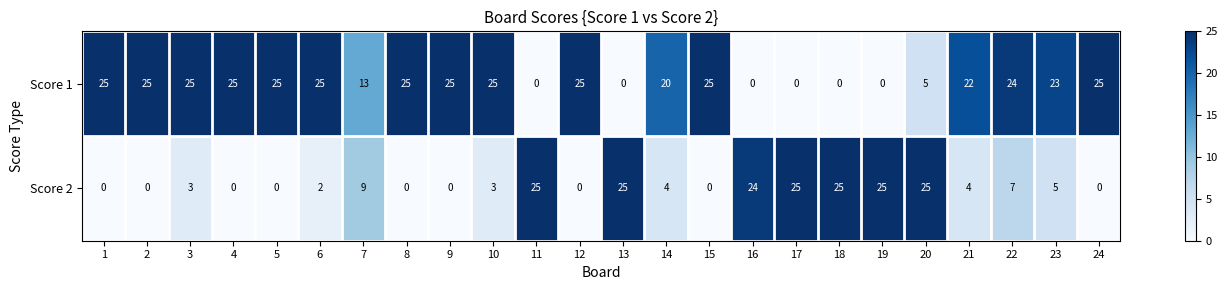

Which series has the largest total across all categories?

Score 1